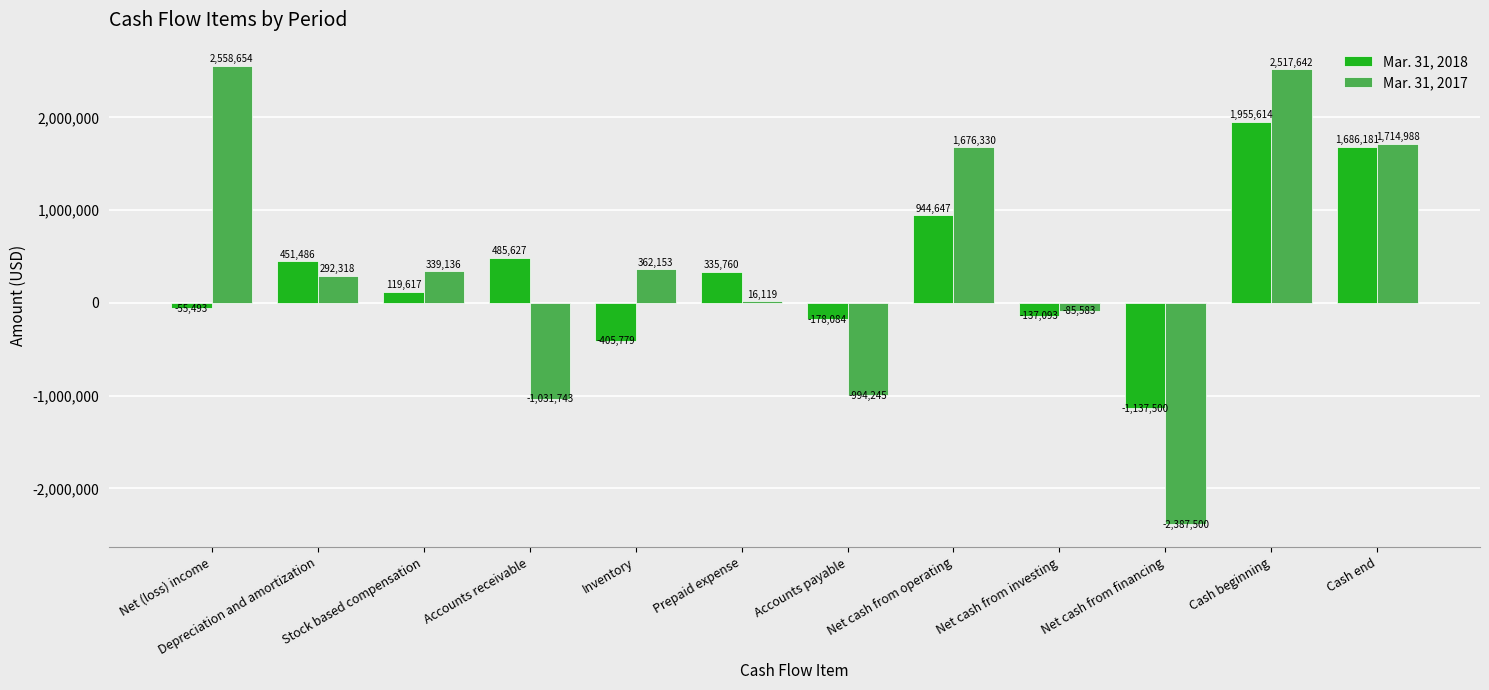

Reading left to right, transcribe all the data shown in this chart.

Mar. 31, 2018: Net (loss) income=-55493	Depreciation and amortization=451486	Stock based compensation=119617	Accounts receivable=485627	Inventory=-405779	Prepaid expense=335760	Accounts payable=-178084	Net cash from operating=944647	Net cash from investing=-137093	Net cash from financing=-1137500	Cash beginning=1955614	Cash end=1686181
Mar. 31, 2017: Net (loss) income=2558654	Depreciation and amortization=292318	Stock based compensation=339136	Accounts receivable=-1031743	Inventory=362153	Prepaid expense=16119	Accounts payable=-994245	Net cash from operating=1676330	Net cash from investing=-85583	Net cash from financing=-2387500	Cash beginning=2517642	Cash end=1714988